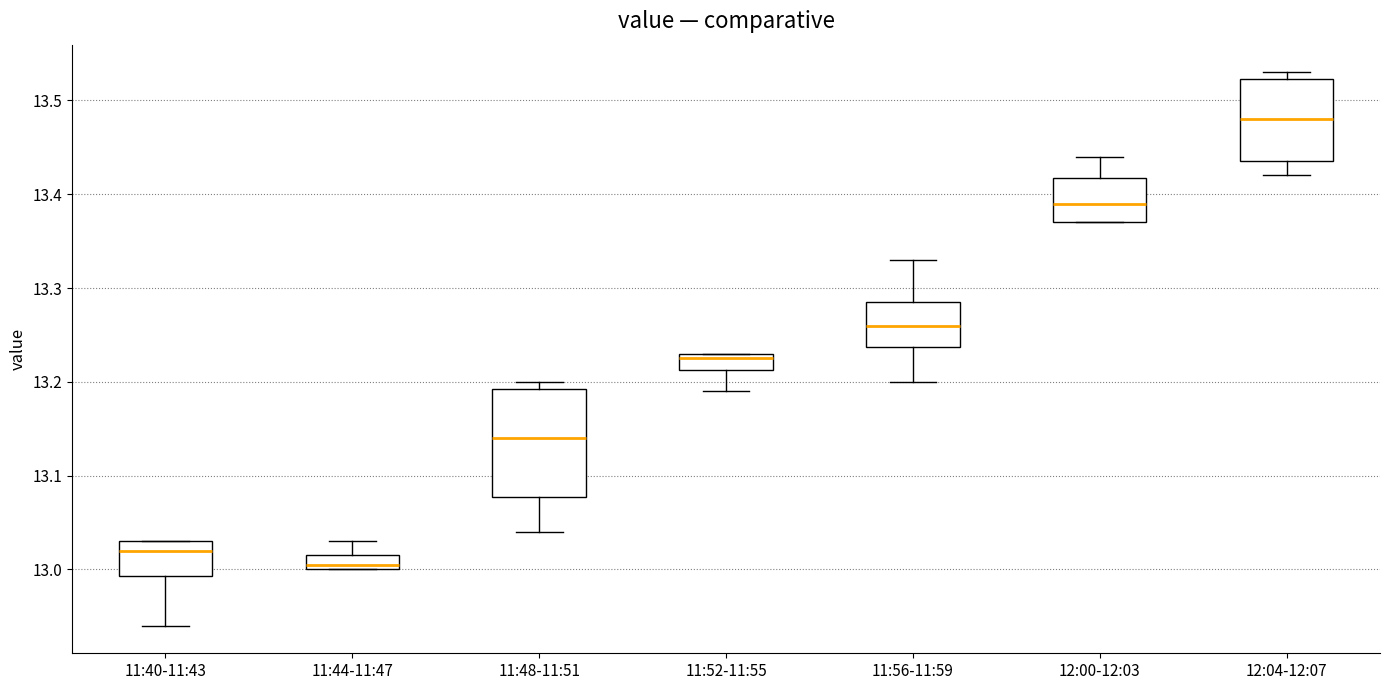

Where is the lower edge of the box for 11:52-11:55 on the y-axis? The values are not printed on the chart, so give them approximately, as read against the axis.

13.21